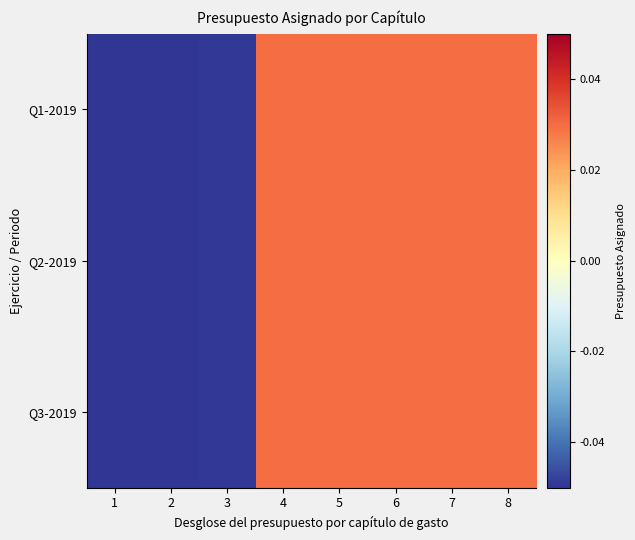

Reading left to right, extract all data points from this chart.

Q1-2019: 1=-0.0	2=-0.1	3=-0.0	4=0.0	5=0.0	6=0.0	7=0.0	8=0.0
Q2-2019: 1=-0.0	2=-0.1	3=-0.0	4=0.0	5=0.0	6=0.0	7=0.0	8=0.0
Q3-2019: 1=-0.0	2=-0.1	3=-0.0	4=0.0	5=0.0	6=0.0	7=0.0	8=0.0